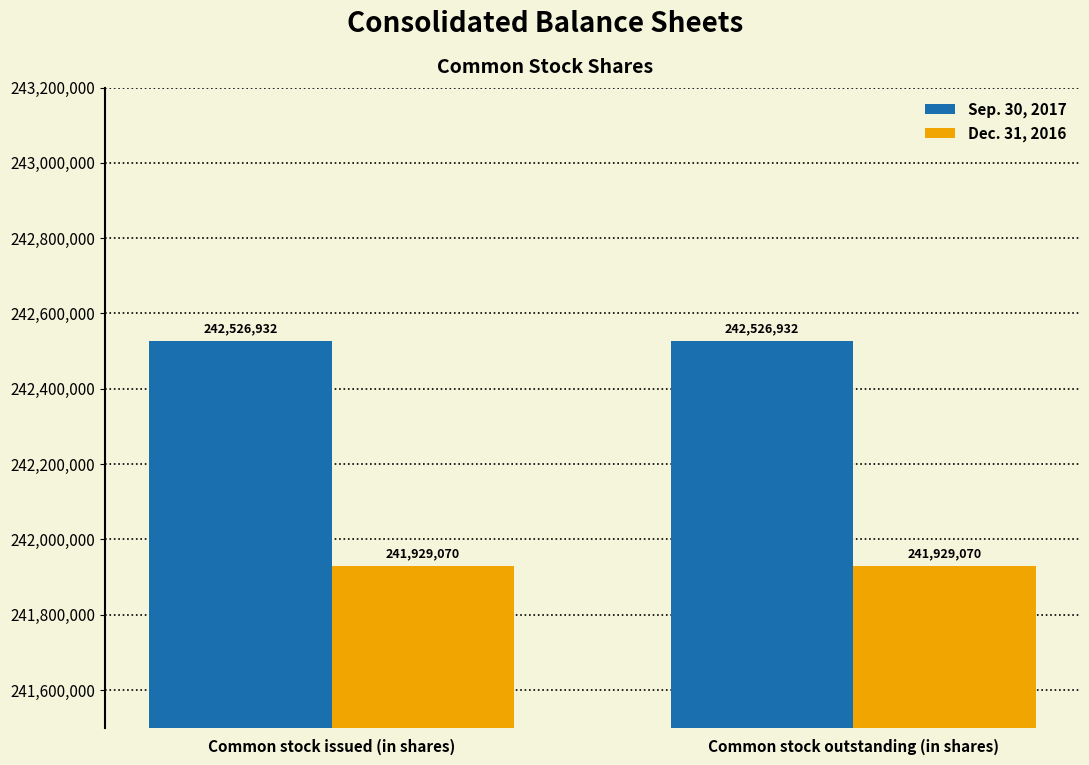

Read the Dec. 31, 2016 value at Common stock outstanding (in shares).

241929070